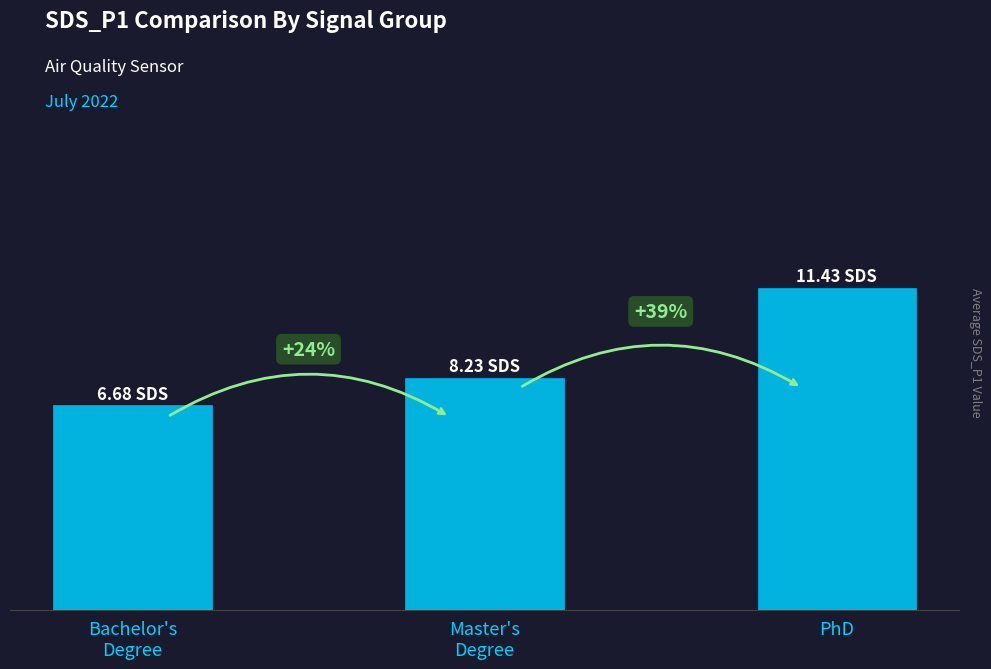

What is the difference between the maximum and minimum values?

4.2